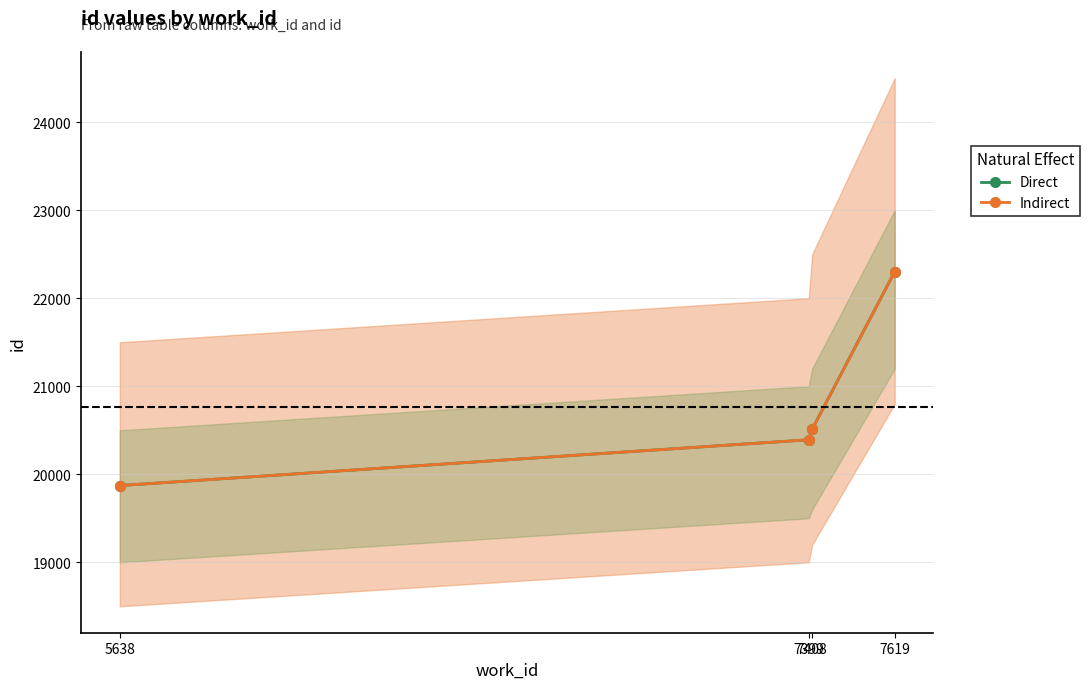

At how many categories does at least one series exceed 20851?

1